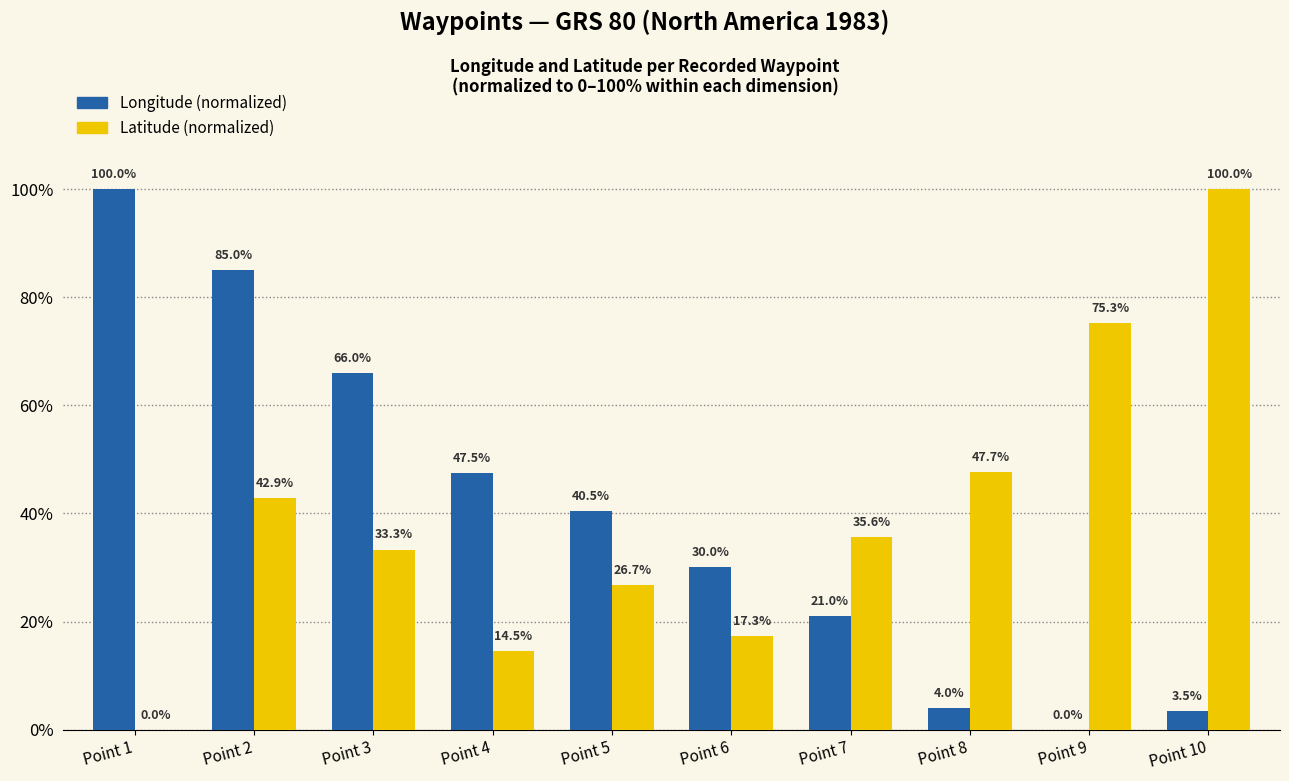

What are all the series names shown in the legend?

Longitude (normalized), Latitude (normalized)